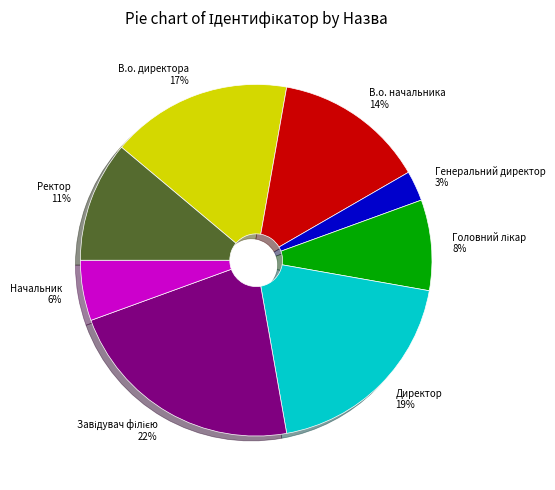

What percentage is the Ректор slice, to the nearest percent?

11%